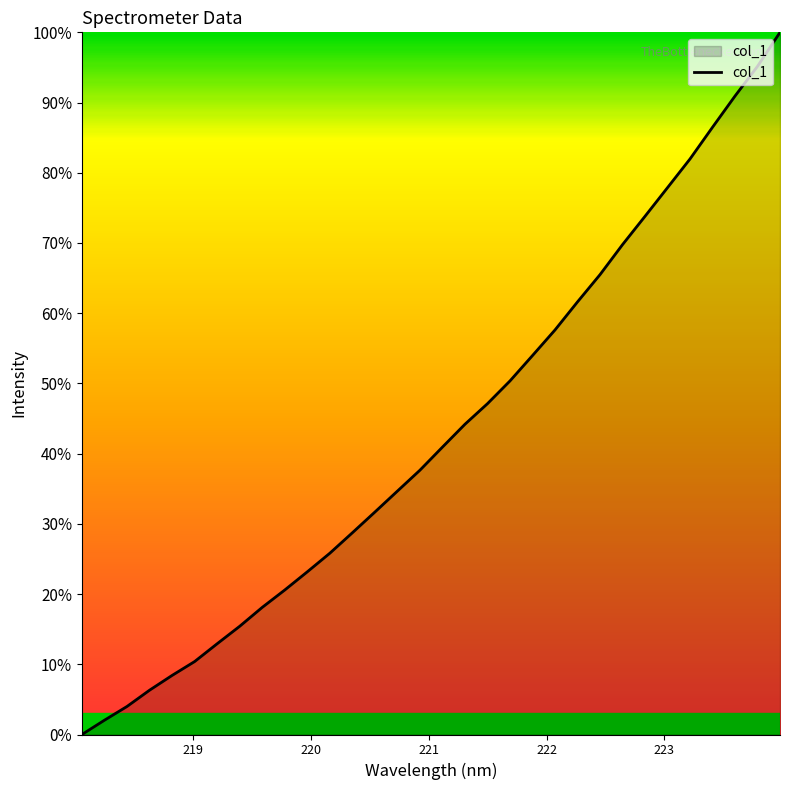

What is the maximum value shown in the chart?

100.0